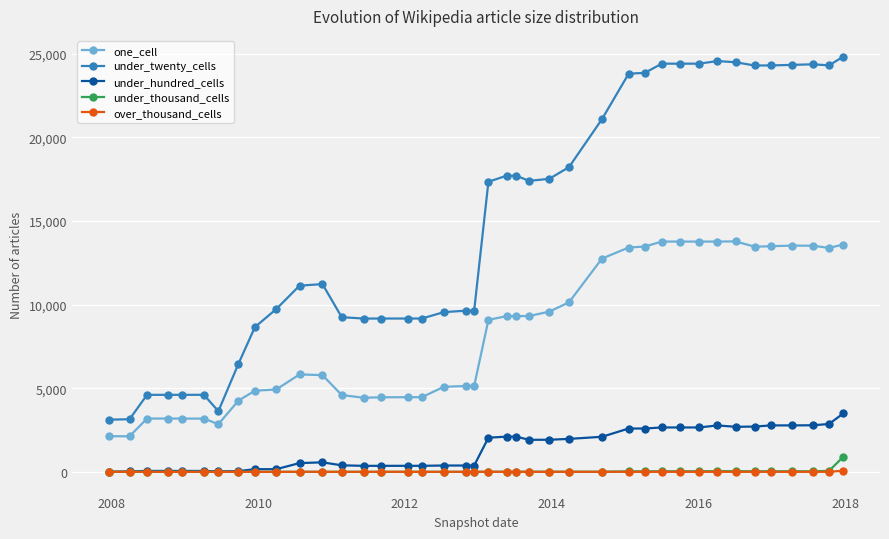

What is the average value of the under_hundred_cells series?

1370